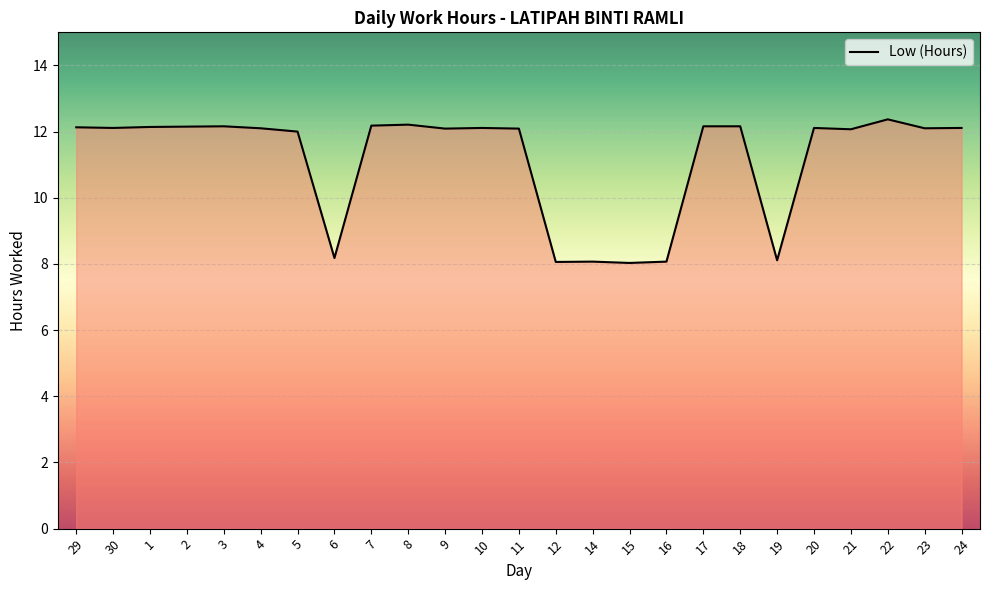

The value at 5 is 20.4. True or false?

False